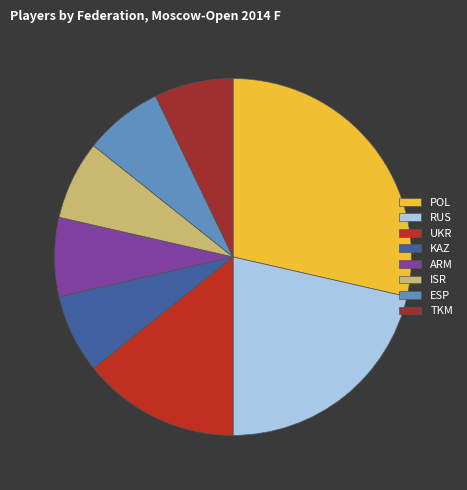

Rank the categories by value from highest to lowest.

POL, RUS, UKR, KAZ, ARM, ISR, ESP, TKM